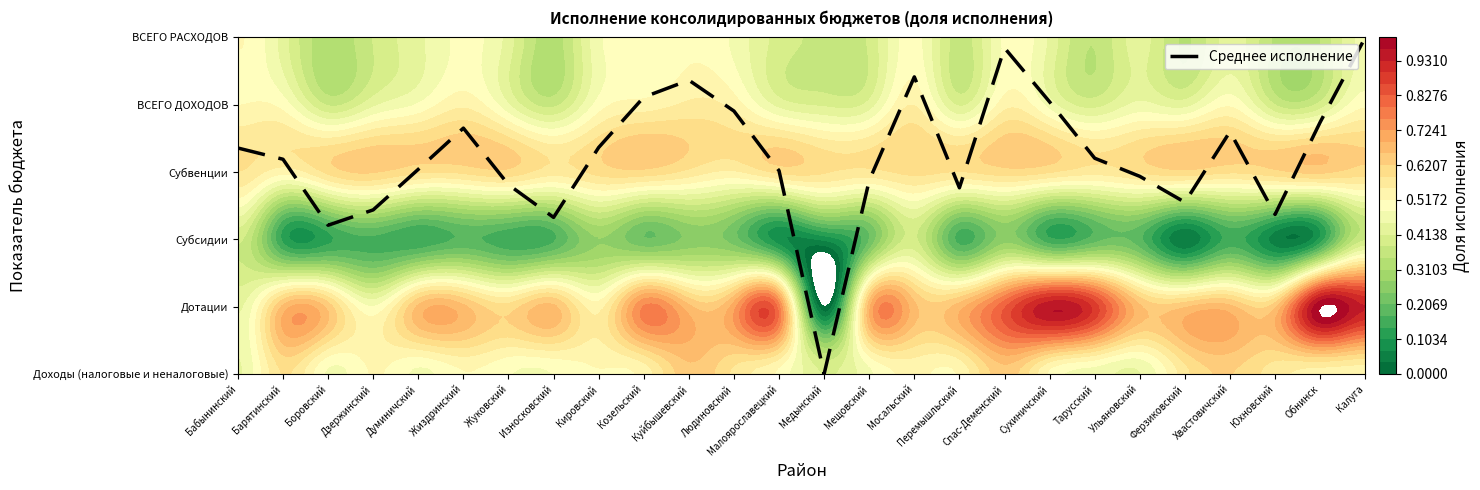

How many data points are above 3?

16